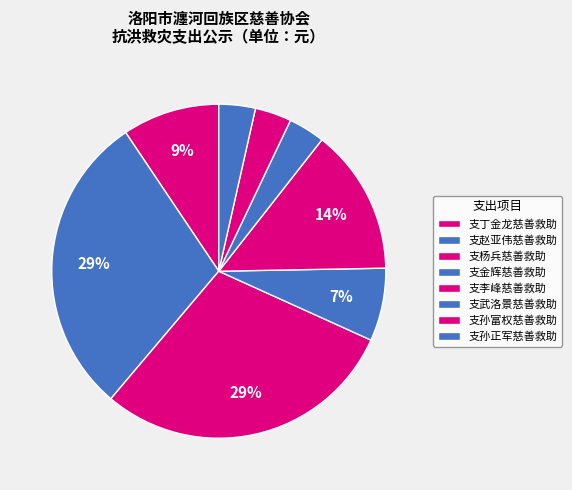

Combined, what portion of the pie is 支丁金龙慈善救助 and 支金辉慈善救助?

16.5%